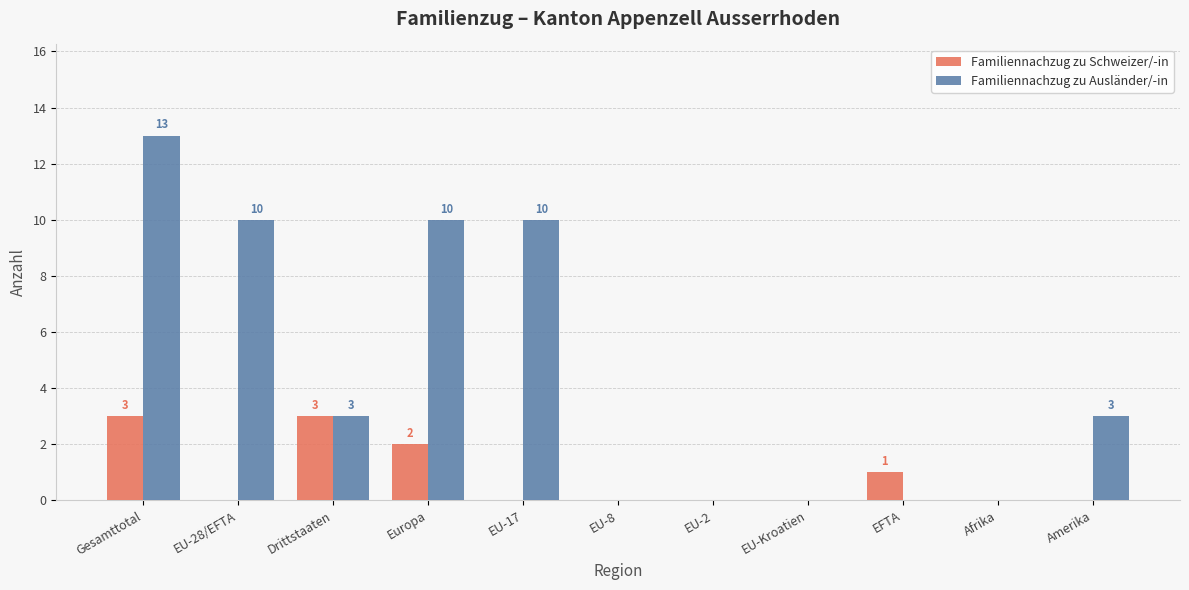

What is the highest value of the Familiennachzug zu Ausländer/-in series?

13